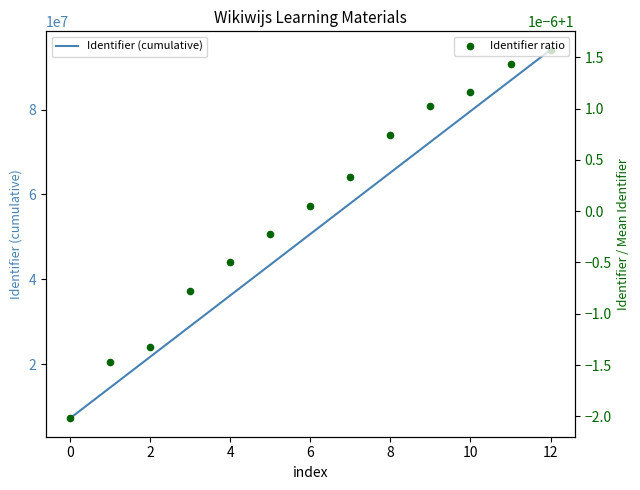

Which series has the largest total across all categories?

Identifier (cumulative)